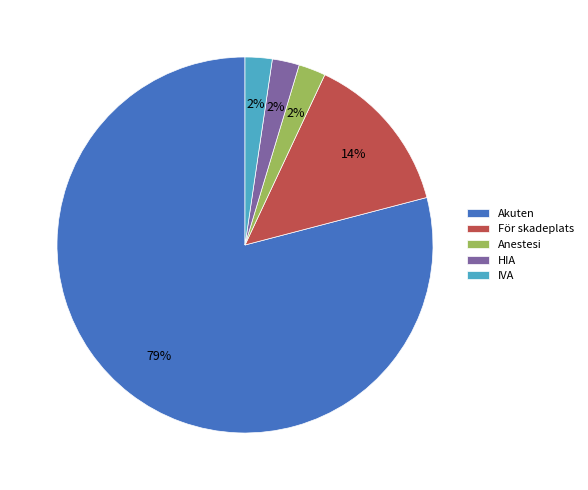

True or false: HIA accounts for 2% of the total.

True